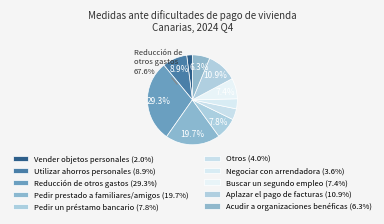

Is Negociar con arrendadora the majority of the pie?

No